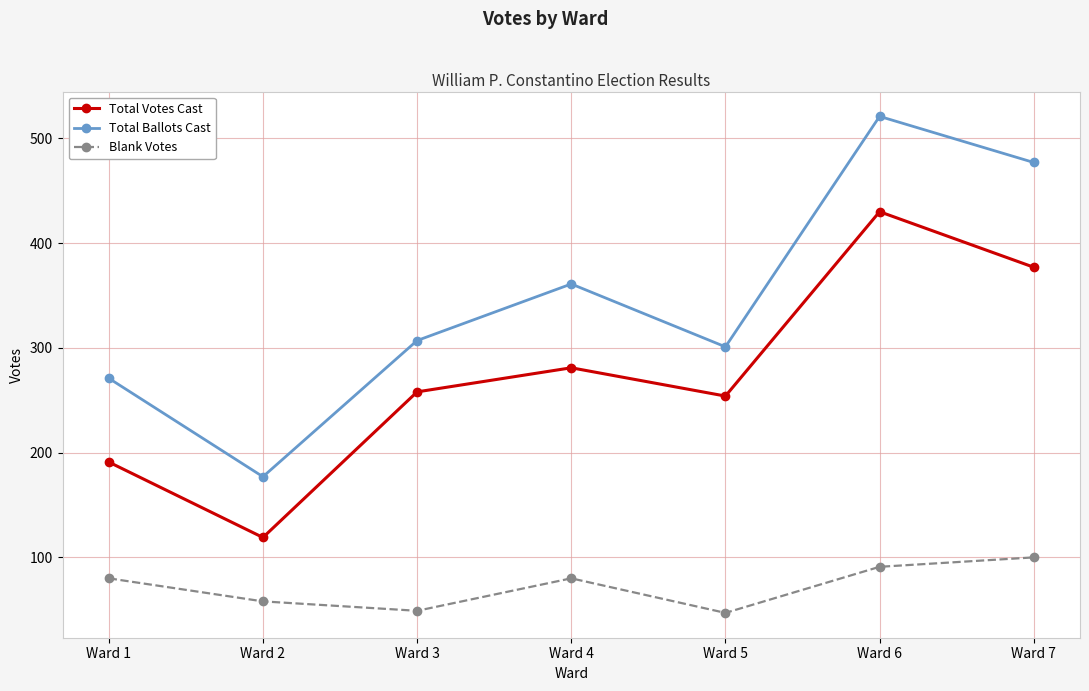

What are all the series names shown in the legend?

Total Votes Cast, Total Ballots Cast, Blank Votes